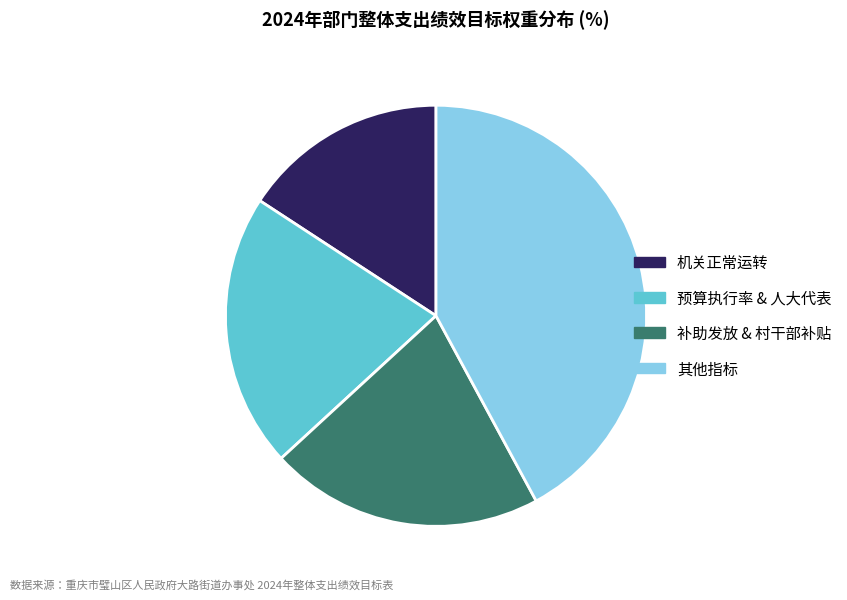

How many segments does this pie chart have?

4